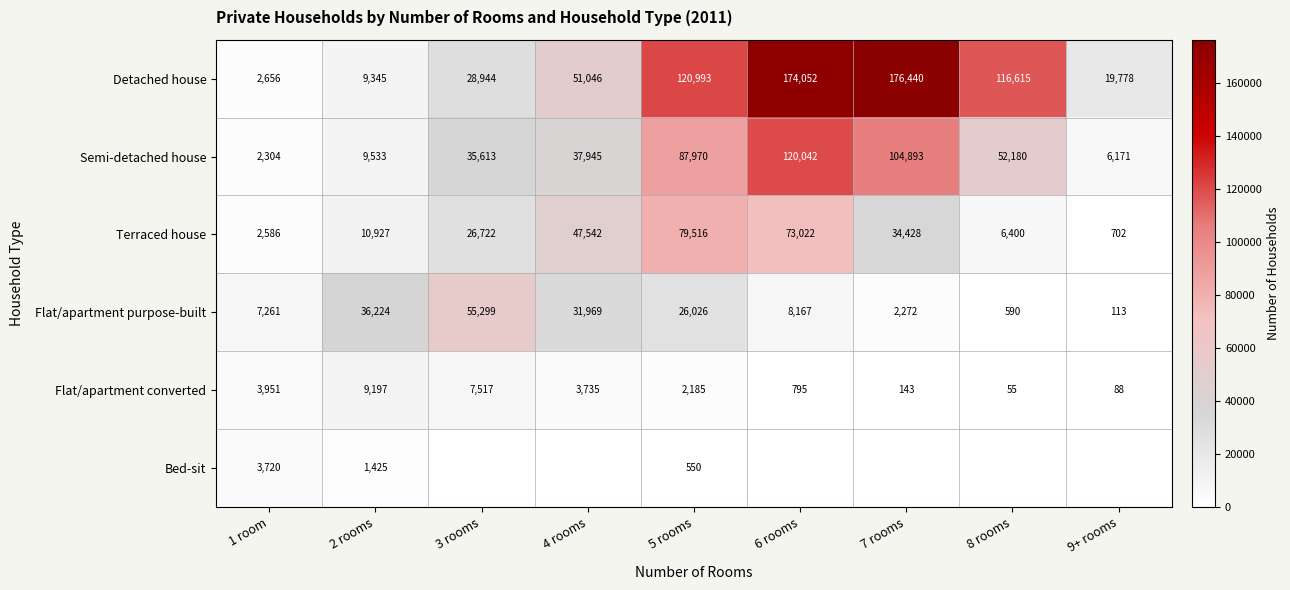

Is it true that Flat/apartment purpose-built equals 11432 at 5 rooms?

False